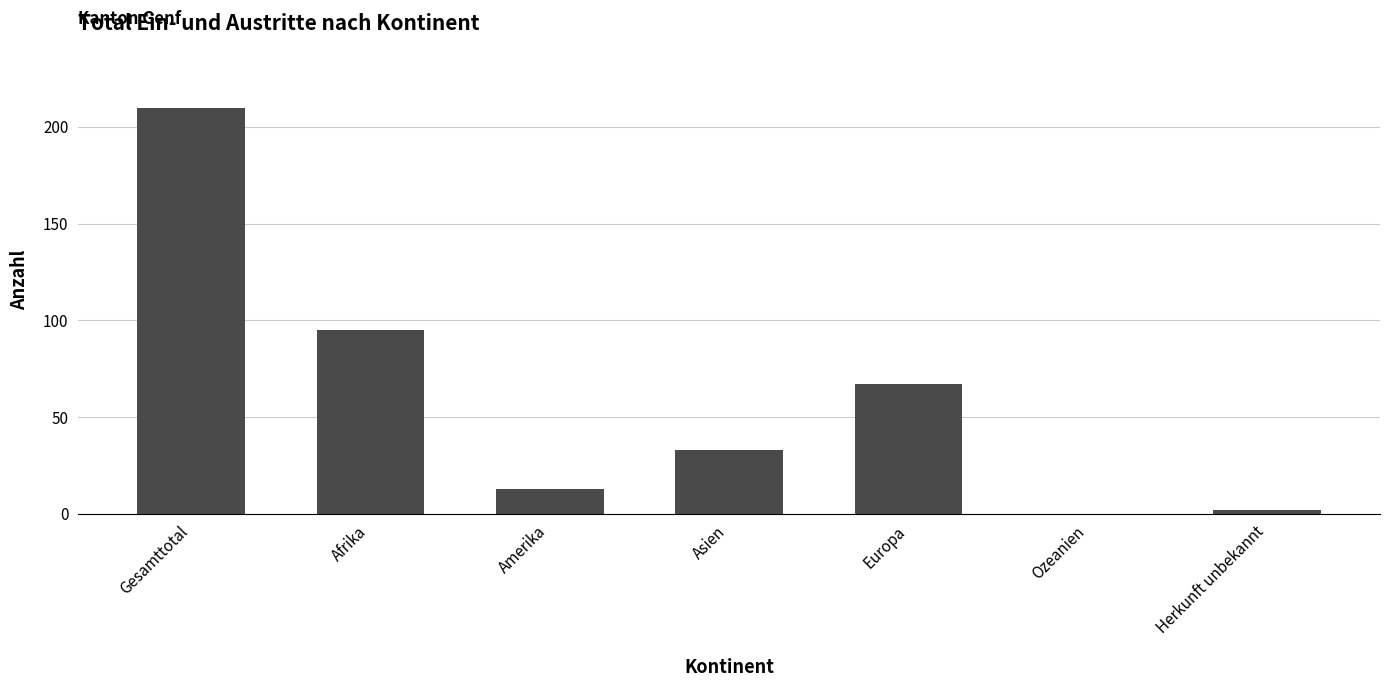

Is it true that the value at Amerika is 13?

True